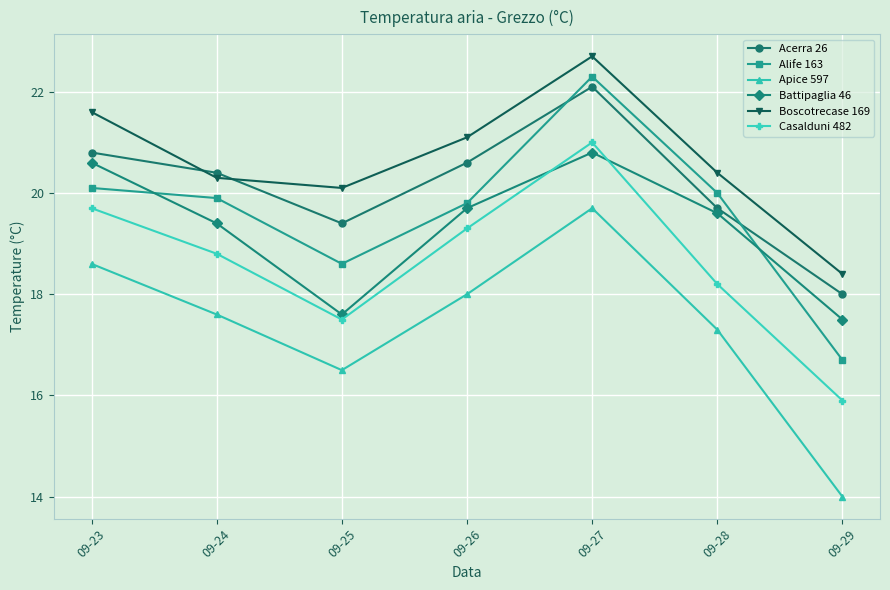

What are all the series names shown in the legend?

Acerra 26, Alife 163, Apice 597, Battipaglia 46, Boscotrecase 169, Casalduni 482